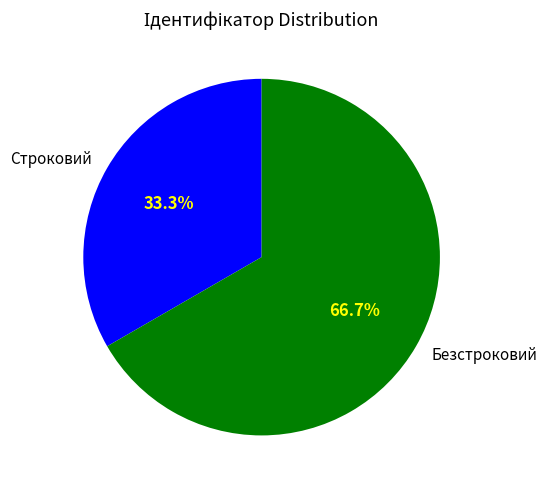

What percentage is the Безстроковий slice, to the nearest percent?

67%